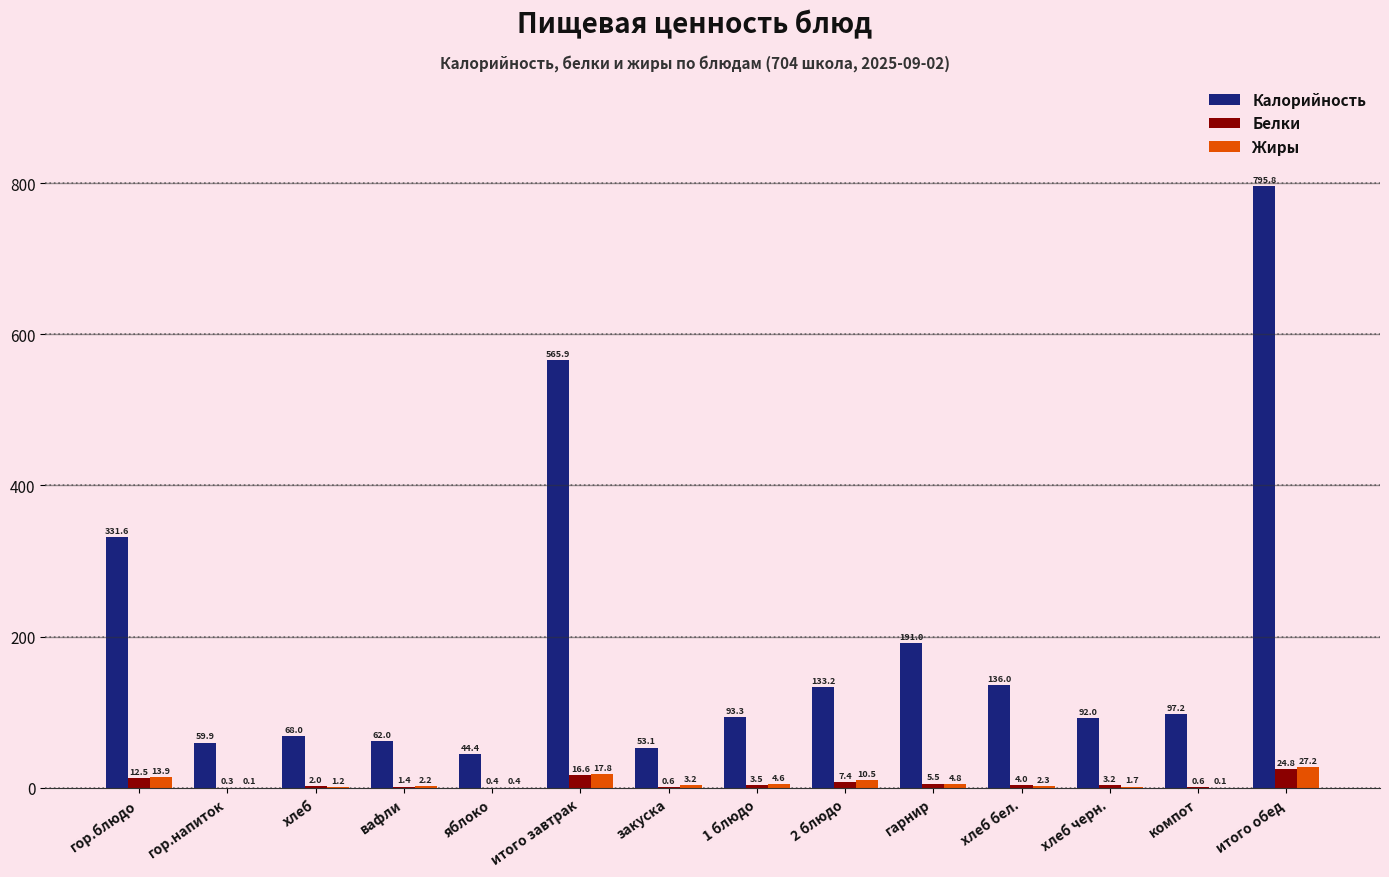

Between яблоко and итого завтрак, which series saw the biggest shift?

Калорийность